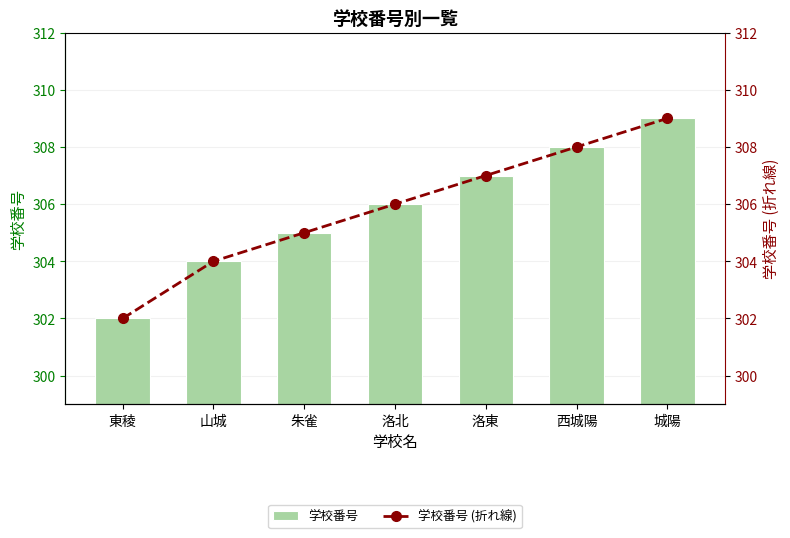

What is the sum of the 学校番号 (折れ線) values at 洛北 and 山城?

610